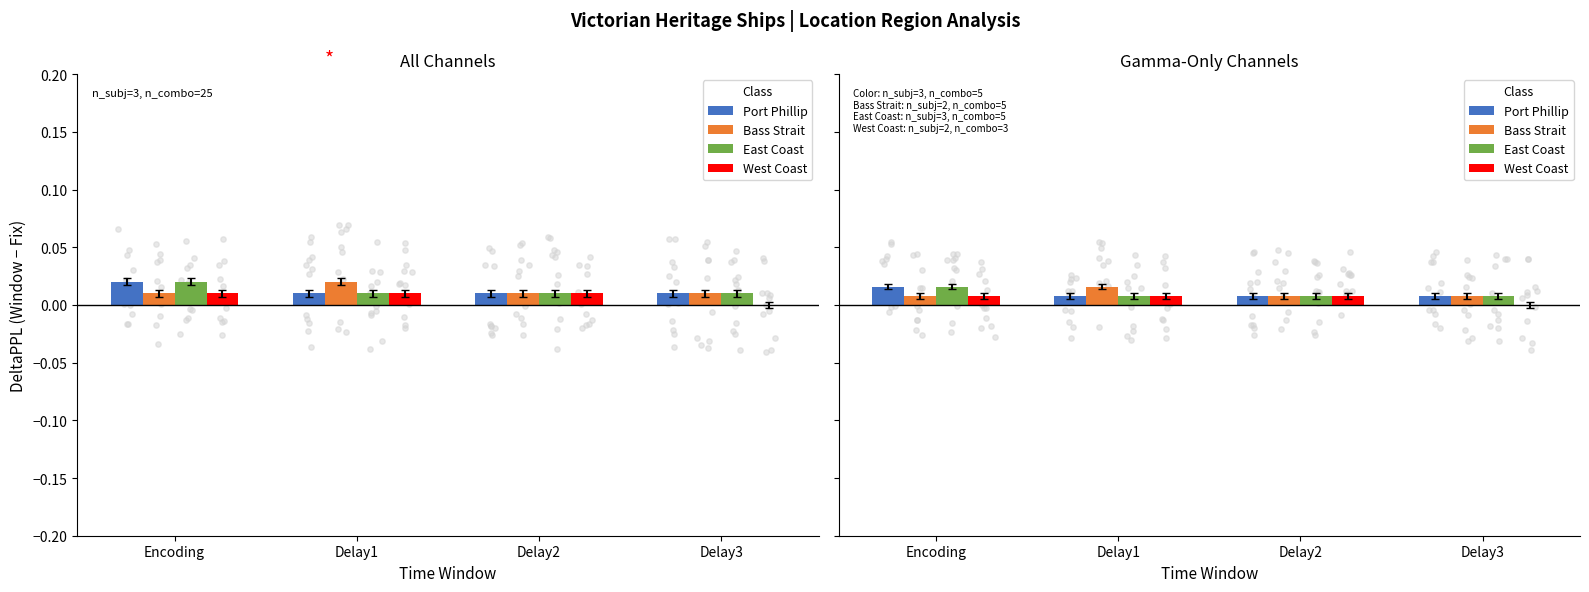

Which series contains the lowest Y value?

West Coast